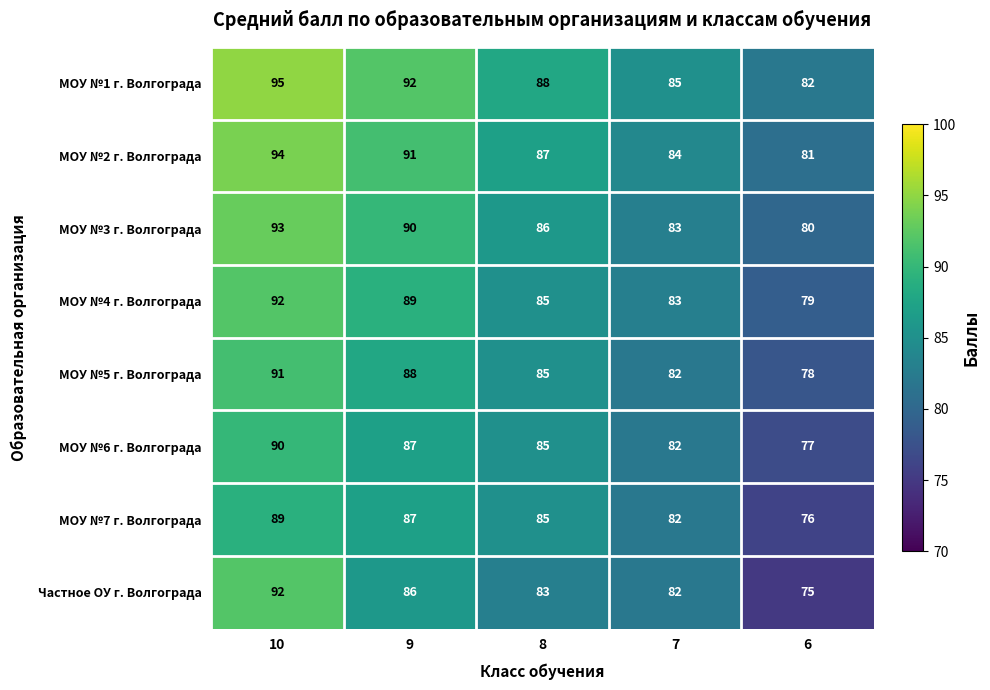

Which series has the largest range (max minus min)?

Частное ОУ г. Волгограда